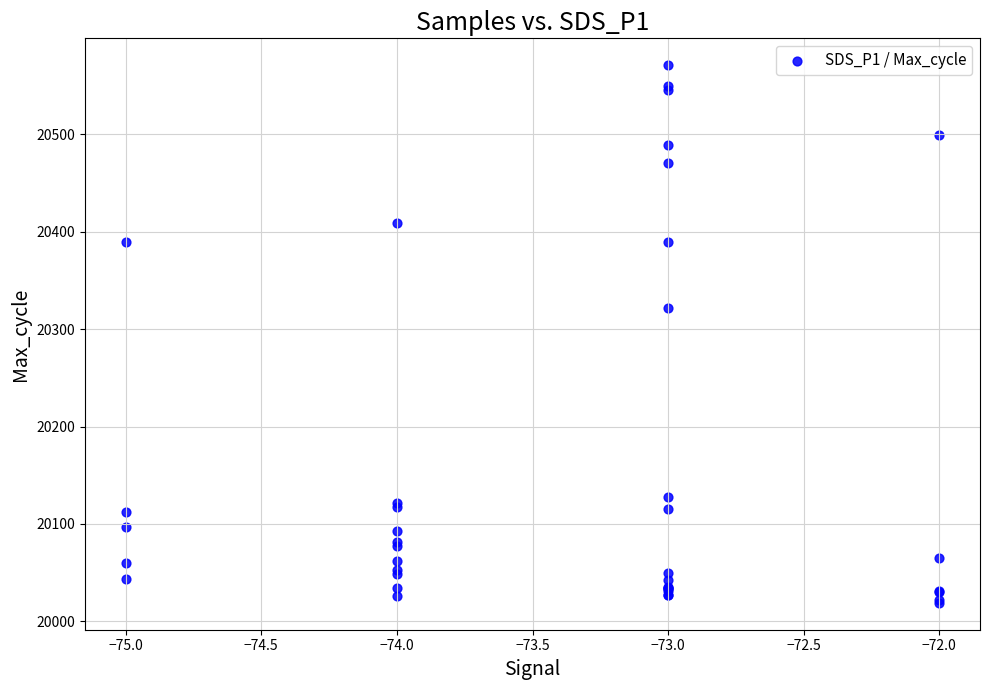

What Y value in the scatter plot is closest to 20295?

20322